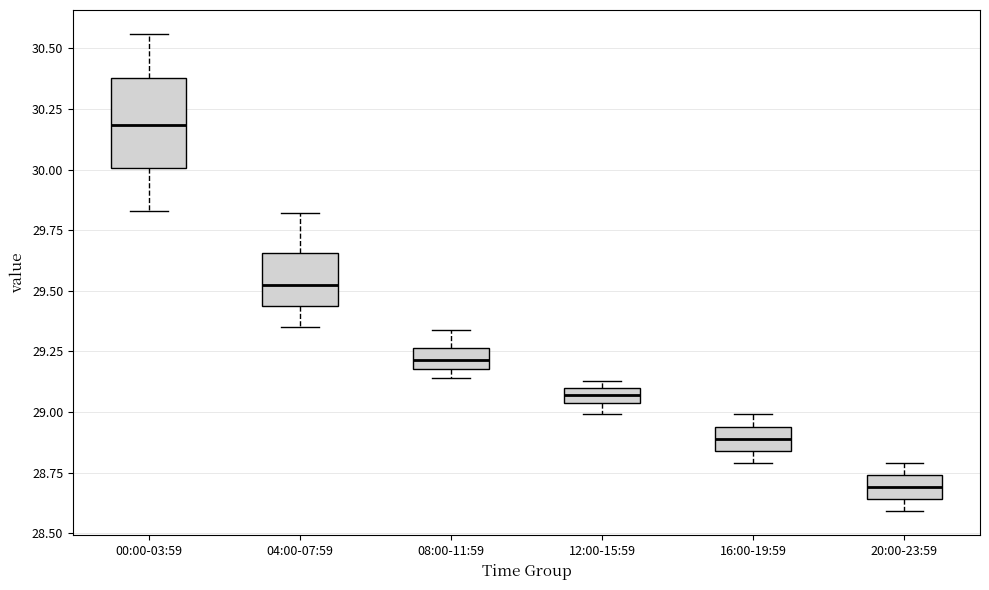

Which box's median line is the highest?

00:00-03:59